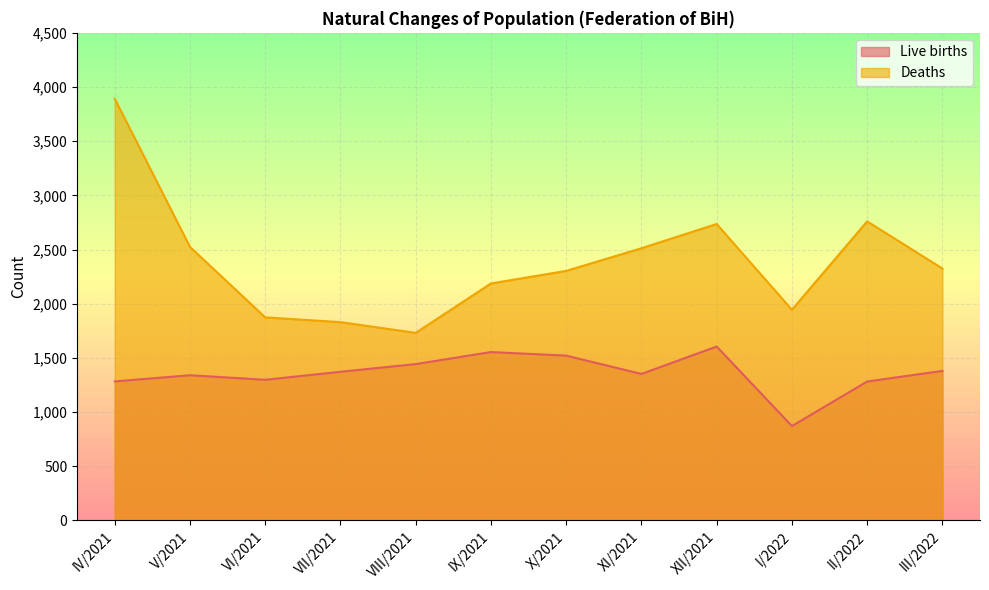

Reading left to right, what are all the values shown in this chart?

Live births: 1283	1340	1298	1372	1443	1554	1521	1352	1605	871	1282	1380
Deaths: 3891	2524	1874	1830	1731	2187	2303	2512	2736	1944	2760	2325